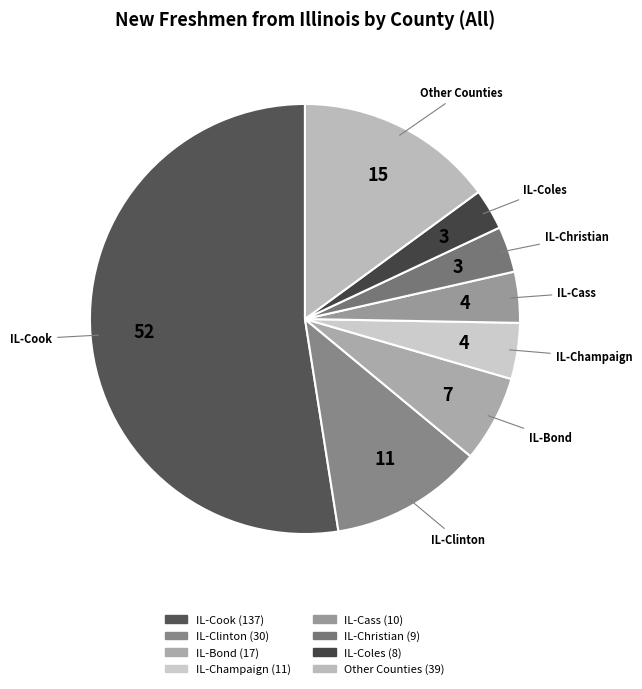

Approximately how many times larger is the value at Other Counties compared to IL-Bond?

2.3